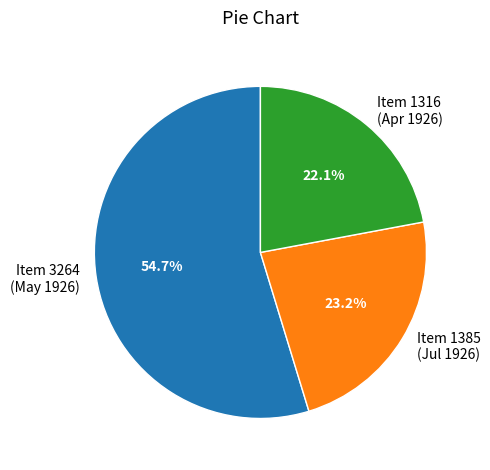

What is the smallest slice in the pie chart?

Item 1316 (Apr 1926)